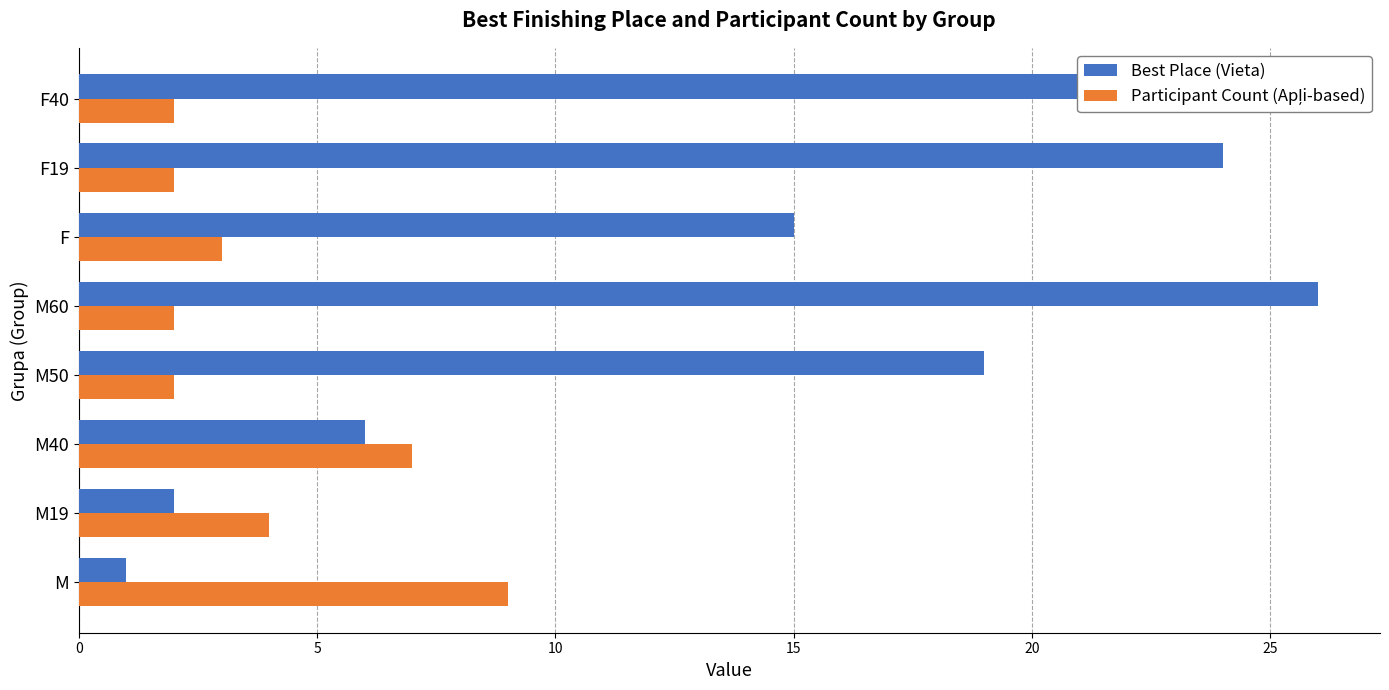

Rank the categories by Best Place (Vieta) value from lowest to highest.

M, M19, M40, F, M50, F40, F19, M60